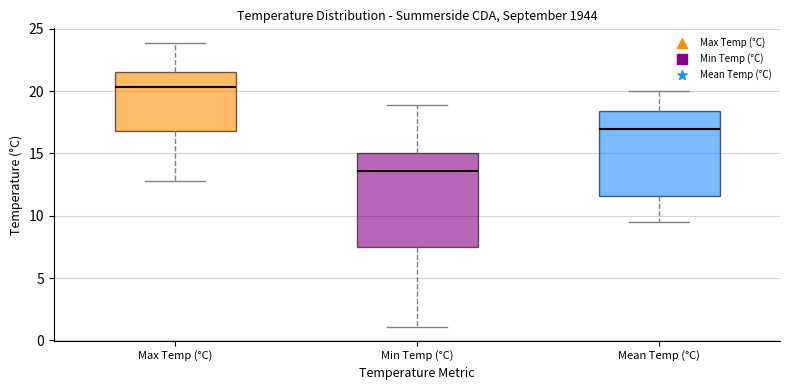

Reading left to right, read every box against the y-axis: the position of its median line, the range the box covers, and the ends of its whiskers. The values are not printed on the chart, so give them approximately, as read against the axis.

Max Temp (°C): median 20.5, box 17.0 to 21.5, whiskers 13.0 to 24.0
Min Temp (°C): median 13.5, box 7.5 to 15.0, whiskers 1.0 to 19.0
Mean Temp (°C): median 17.0, box 11.5 to 18.5, whiskers 9.5 to 20.0